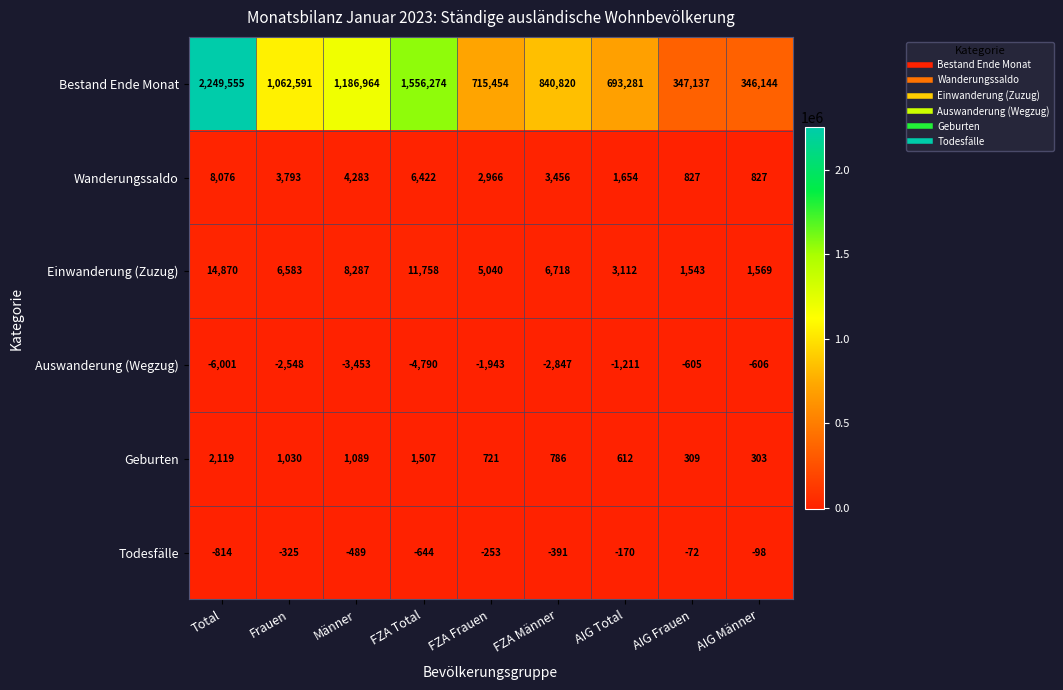

Rank the series at AIG Total from highest to lowest value.

Bestand Ende Monat, Einwanderung (Zuzug), Wanderungssaldo, Geburten, Todesfälle, Auswanderung (Wegzug)